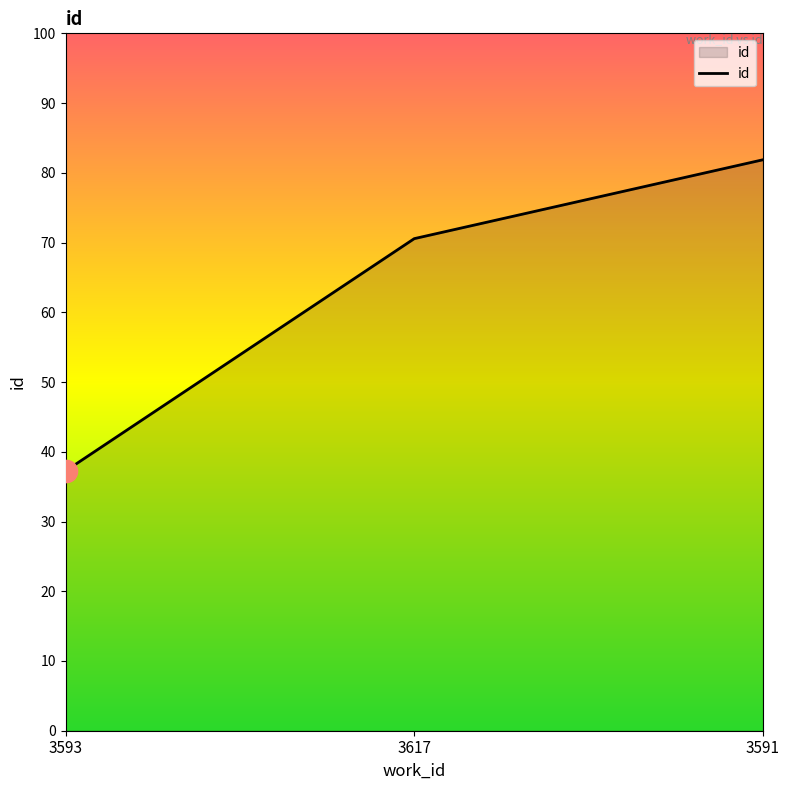

Does the chart have visible grid lines?

No